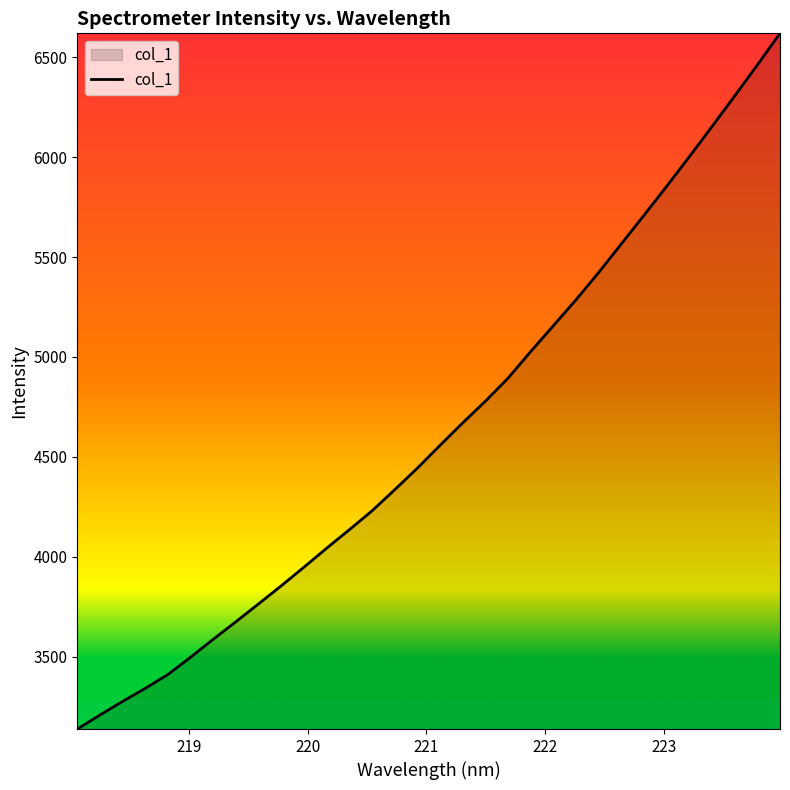

What is the difference between the maximum and minimum values?

3482.8